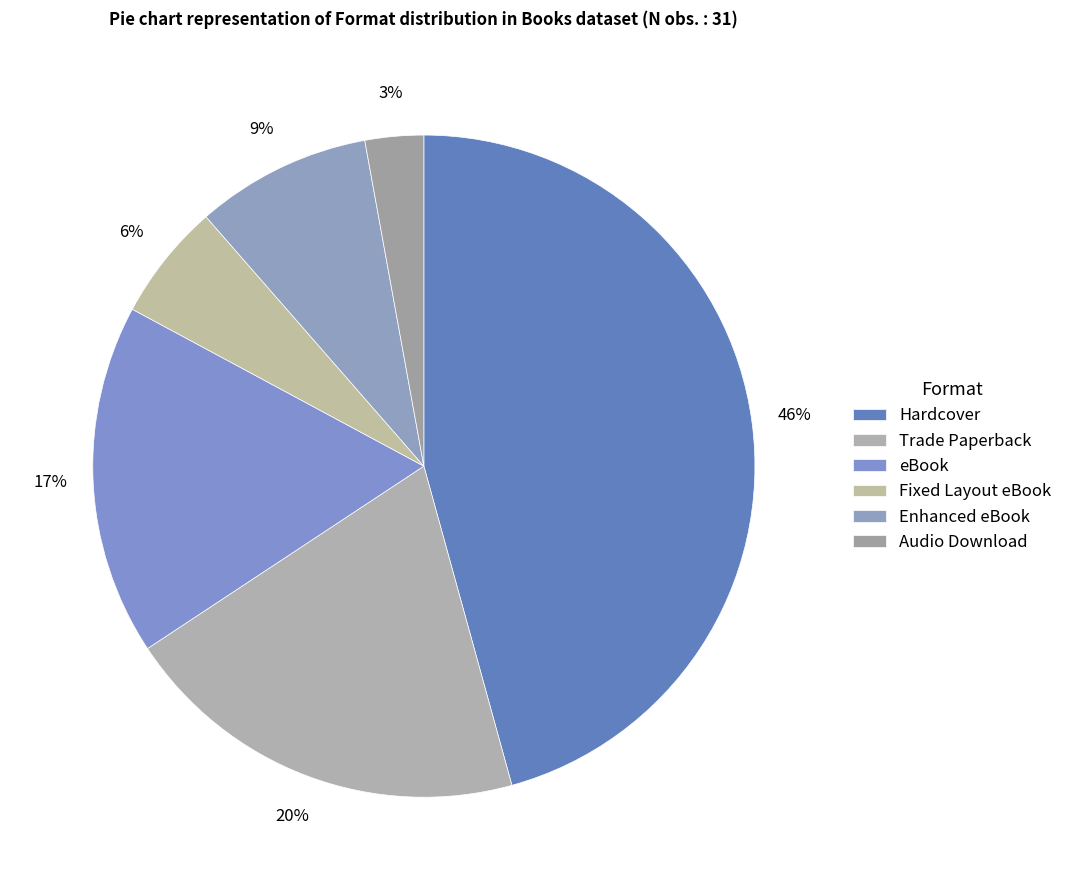

Does Trade Paperback account for over 50% of the chart?

No